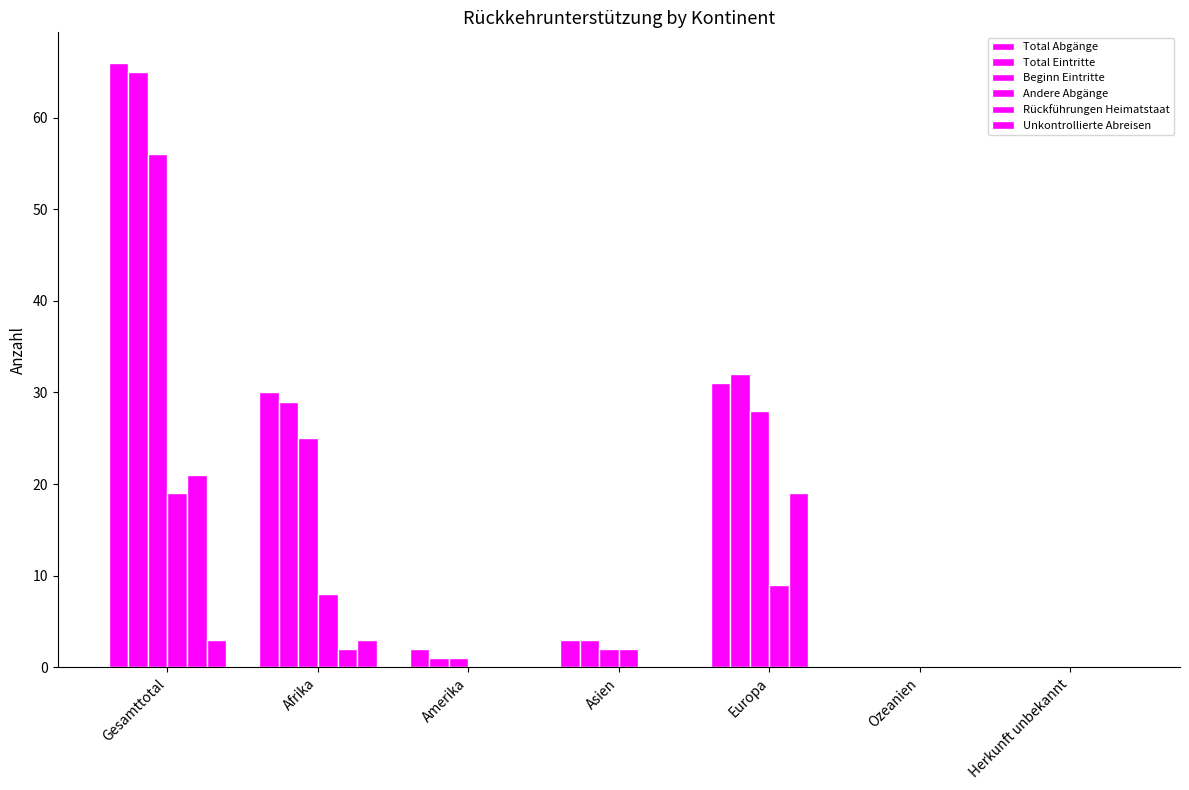

At which label does Beginn Eintritte reach its peak?

Gesamttotal